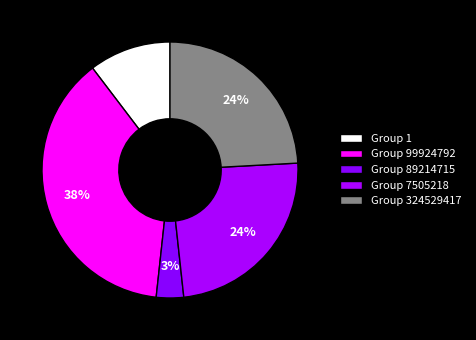

What portion of the pie excludes Group 89214715?

96.6%